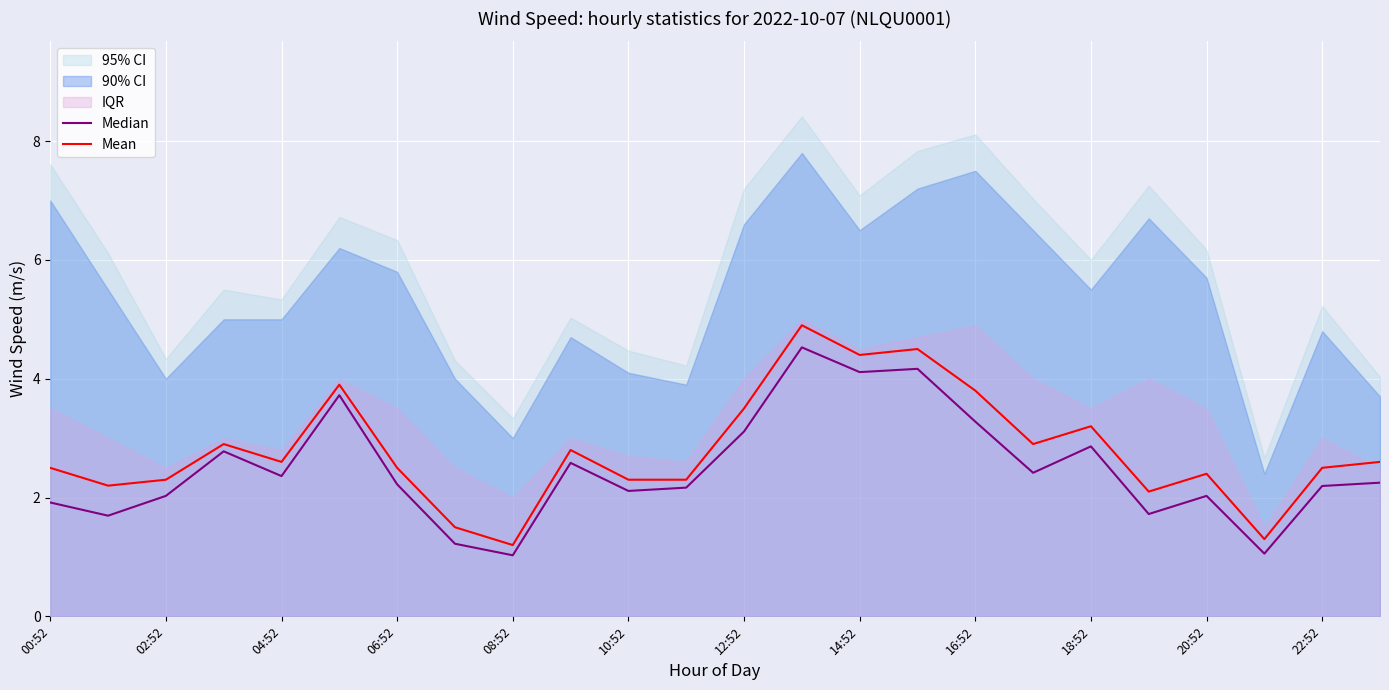

What is the maximum value for Median?

4.5